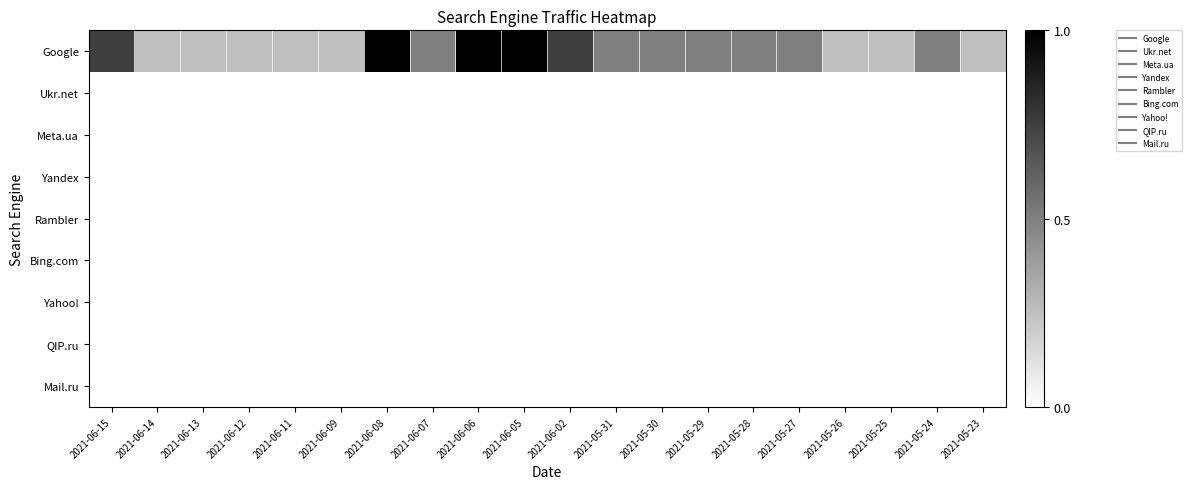

Reading right to left, transcribe all the data shown in this chart.

Google: 2021-05-23=0.2	2021-05-24=0.5	2021-05-25=0.2	2021-05-26=0.2	2021-05-27=0.5	2021-05-28=0.5	2021-05-29=0.5	2021-05-30=0.5	2021-05-31=0.5	2021-06-02=0.8	2021-06-05=1.0	2021-06-06=1.0	2021-06-07=0.5	2021-06-08=1.0	2021-06-09=0.2	2021-06-11=0.2	2021-06-12=0.2	2021-06-13=0.2	2021-06-14=0.2	2021-06-15=0.8
Ukr.net: 2021-05-23=0.0	2021-05-24=0.0	2021-05-25=0.0	2021-05-26=0.0	2021-05-27=0.0	2021-05-28=0.0	2021-05-29=0.0	2021-05-30=0.0	2021-05-31=0.0	2021-06-02=0.0	2021-06-05=0.0	2021-06-06=0.0	2021-06-07=0.0	2021-06-08=0.0	2021-06-09=0.0	2021-06-11=0.0	2021-06-12=0.0	2021-06-13=0.0	2021-06-14=0.0	2021-06-15=0.0
Meta.ua: 2021-05-23=0.0	2021-05-24=0.0	2021-05-25=0.0	2021-05-26=0.0	2021-05-27=0.0	2021-05-28=0.0	2021-05-29=0.0	2021-05-30=0.0	2021-05-31=0.0	2021-06-02=0.0	2021-06-05=0.0	2021-06-06=0.0	2021-06-07=0.0	2021-06-08=0.0	2021-06-09=0.0	2021-06-11=0.0	2021-06-12=0.0	2021-06-13=0.0	2021-06-14=0.0	2021-06-15=0.0
Yandex: 2021-05-23=0.0	2021-05-24=0.0	2021-05-25=0.0	2021-05-26=0.0	2021-05-27=0.0	2021-05-28=0.0	2021-05-29=0.0	2021-05-30=0.0	2021-05-31=0.0	2021-06-02=0.0	2021-06-05=0.0	2021-06-06=0.0	2021-06-07=0.0	2021-06-08=0.0	2021-06-09=0.0	2021-06-11=0.0	2021-06-12=0.0	2021-06-13=0.0	2021-06-14=0.0	2021-06-15=0.0
Rambler: 2021-05-23=0.0	2021-05-24=0.0	2021-05-25=0.0	2021-05-26=0.0	2021-05-27=0.0	2021-05-28=0.0	2021-05-29=0.0	2021-05-30=0.0	2021-05-31=0.0	2021-06-02=0.0	2021-06-05=0.0	2021-06-06=0.0	2021-06-07=0.0	2021-06-08=0.0	2021-06-09=0.0	2021-06-11=0.0	2021-06-12=0.0	2021-06-13=0.0	2021-06-14=0.0	2021-06-15=0.0
Bing.com: 2021-05-23=0.0	2021-05-24=0.0	2021-05-25=0.0	2021-05-26=0.0	2021-05-27=0.0	2021-05-28=0.0	2021-05-29=0.0	2021-05-30=0.0	2021-05-31=0.0	2021-06-02=0.0	2021-06-05=0.0	2021-06-06=0.0	2021-06-07=0.0	2021-06-08=0.0	2021-06-09=0.0	2021-06-11=0.0	2021-06-12=0.0	2021-06-13=0.0	2021-06-14=0.0	2021-06-15=0.0
Yahoo!: 2021-05-23=0.0	2021-05-24=0.0	2021-05-25=0.0	2021-05-26=0.0	2021-05-27=0.0	2021-05-28=0.0	2021-05-29=0.0	2021-05-30=0.0	2021-05-31=0.0	2021-06-02=0.0	2021-06-05=0.0	2021-06-06=0.0	2021-06-07=0.0	2021-06-08=0.0	2021-06-09=0.0	2021-06-11=0.0	2021-06-12=0.0	2021-06-13=0.0	2021-06-14=0.0	2021-06-15=0.0
QIP.ru: 2021-05-23=0.0	2021-05-24=0.0	2021-05-25=0.0	2021-05-26=0.0	2021-05-27=0.0	2021-05-28=0.0	2021-05-29=0.0	2021-05-30=0.0	2021-05-31=0.0	2021-06-02=0.0	2021-06-05=0.0	2021-06-06=0.0	2021-06-07=0.0	2021-06-08=0.0	2021-06-09=0.0	2021-06-11=0.0	2021-06-12=0.0	2021-06-13=0.0	2021-06-14=0.0	2021-06-15=0.0
Mail.ru: 2021-05-23=0.0	2021-05-24=0.0	2021-05-25=0.0	2021-05-26=0.0	2021-05-27=0.0	2021-05-28=0.0	2021-05-29=0.0	2021-05-30=0.0	2021-05-31=0.0	2021-06-02=0.0	2021-06-05=0.0	2021-06-06=0.0	2021-06-07=0.0	2021-06-08=0.0	2021-06-09=0.0	2021-06-11=0.0	2021-06-12=0.0	2021-06-13=0.0	2021-06-14=0.0	2021-06-15=0.0